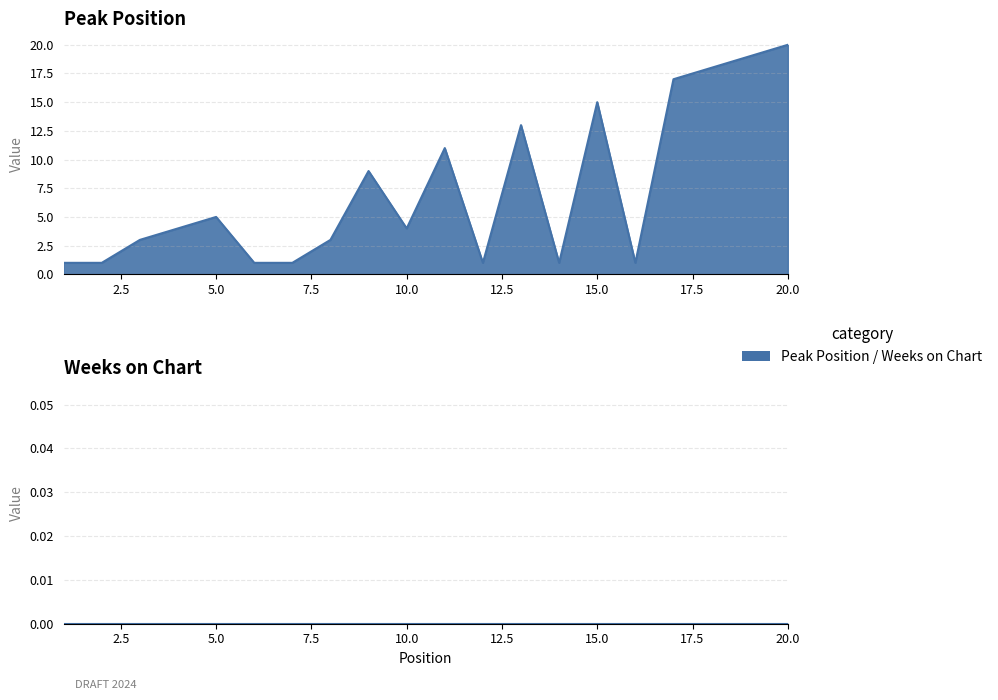

List the labels in order of value, largest first.

20, 19, 18, 17, 15, 13, 11, 9, 5, 4, 10, 3, 8, 1, 2, 6, 7, 12, 14, 16